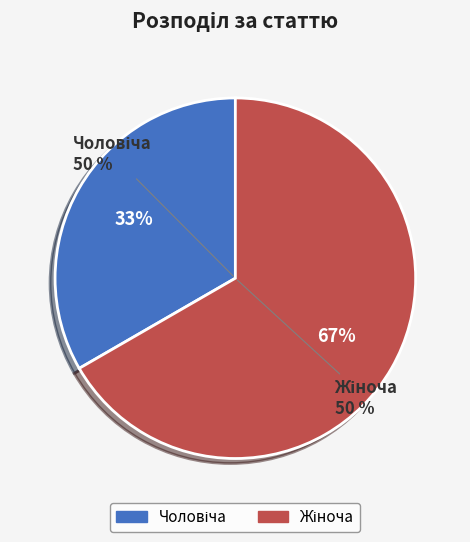

What percentage is the Жіноча slice, to the nearest percent?

67%